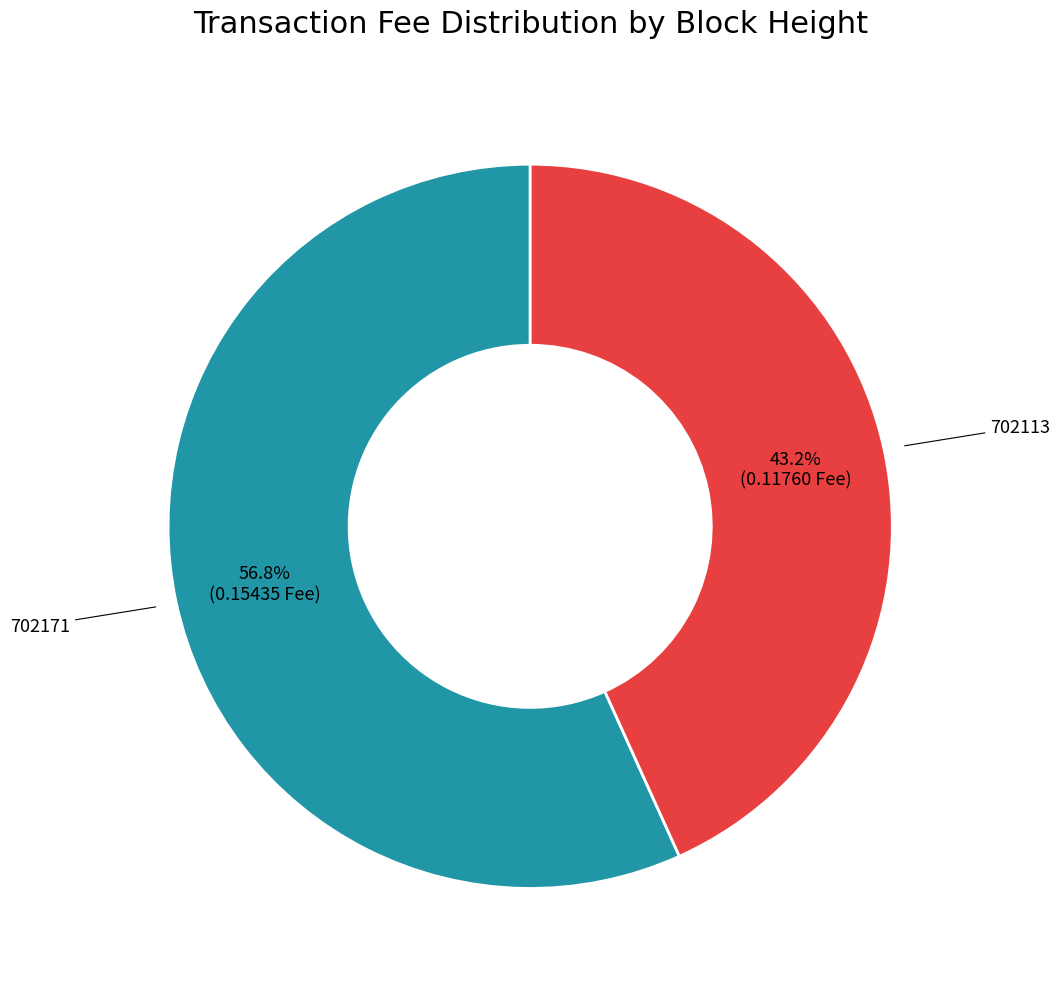

Does any single category account for the majority?

Yes